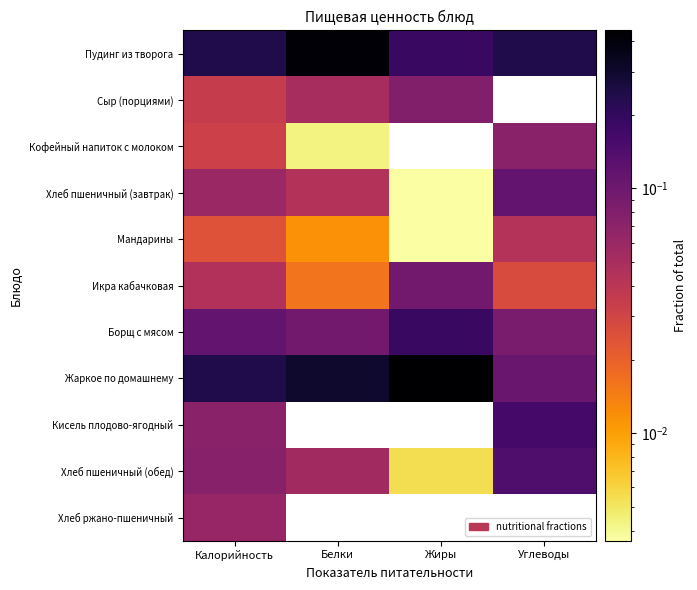

Reading right to left, extract all data points from this chart.

Пудинг из творога: Углеводы=0.2	Жиры=0.2	Белки=0.4	Калорийность=0.2
Сыр (порциями): Углеводы=0.0	Жиры=0.1	Белки=0.1	Калорийность=0.0
Кофейный напиток с молоком: Углеводы=0.1	Жиры=0.0	Белки=0.0	Калорийность=0.0
Хлеб пшеничный (завтрак): Углеводы=0.1	Жиры=0.0	Белки=0.0	Калорийность=0.1
Мандарины: Углеводы=0.0	Жиры=0.0	Белки=0.0	Калорийность=0.0
Икра кабачковая: Углеводы=0.0	Жиры=0.1	Белки=0.0	Калорийность=0.0
Борщ с мясом: Углеводы=0.1	Жиры=0.2	Белки=0.1	Калорийность=0.1
Жаркое по домашнему: Углеводы=0.1	Жиры=0.4	Белки=0.3	Калорийность=0.2
Кисель плодово-ягодный: Углеводы=0.2	Жиры=0.0	Белки=0.0	Калорийность=0.1
Хлеб пшеничный (обед): Углеводы=0.1	Жиры=0.0	Белки=0.1	Калорийность=0.1
Хлеб ржано-пшеничный: Углеводы=0.0	Жиры=0.0	Белки=0.0	Калорийность=0.1